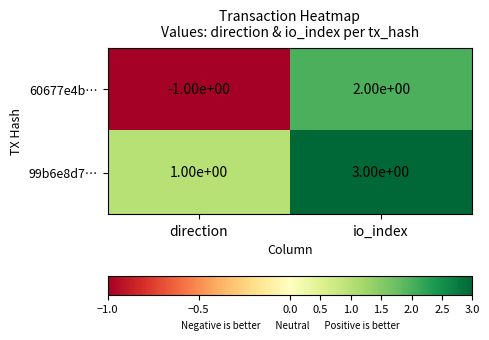

What is the sum of the 99b6e8d7… values at io_index and direction?

4